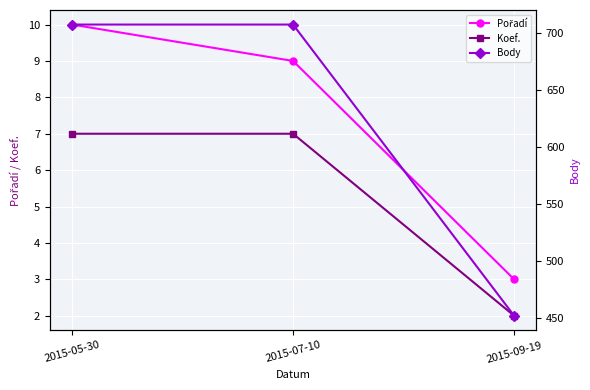

What are all the series names shown in the legend?

Pořadí, Koef., Body